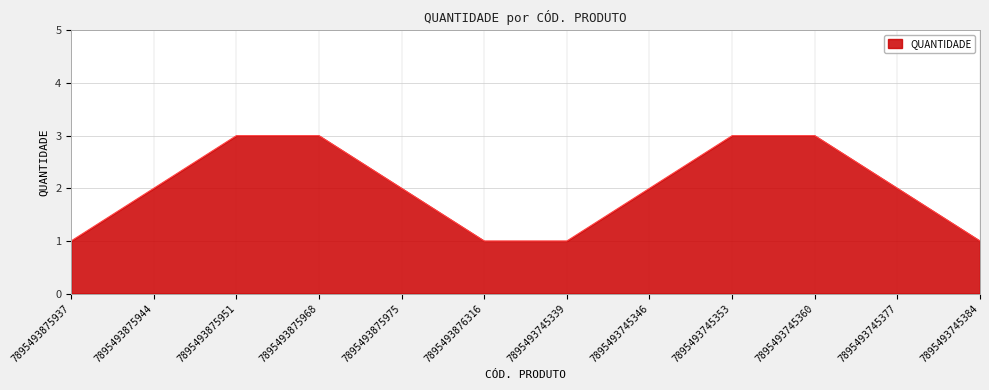

What position from the right is 7895493745377?

2